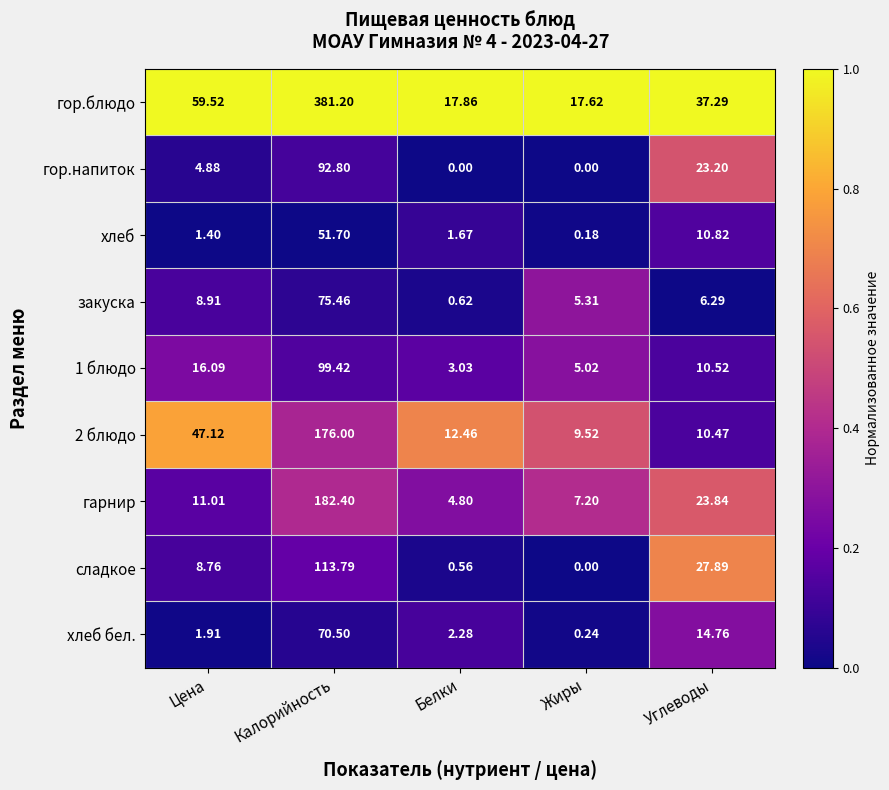

Between Цена and Жиры, which series saw the biggest shift?

гор.блюдо